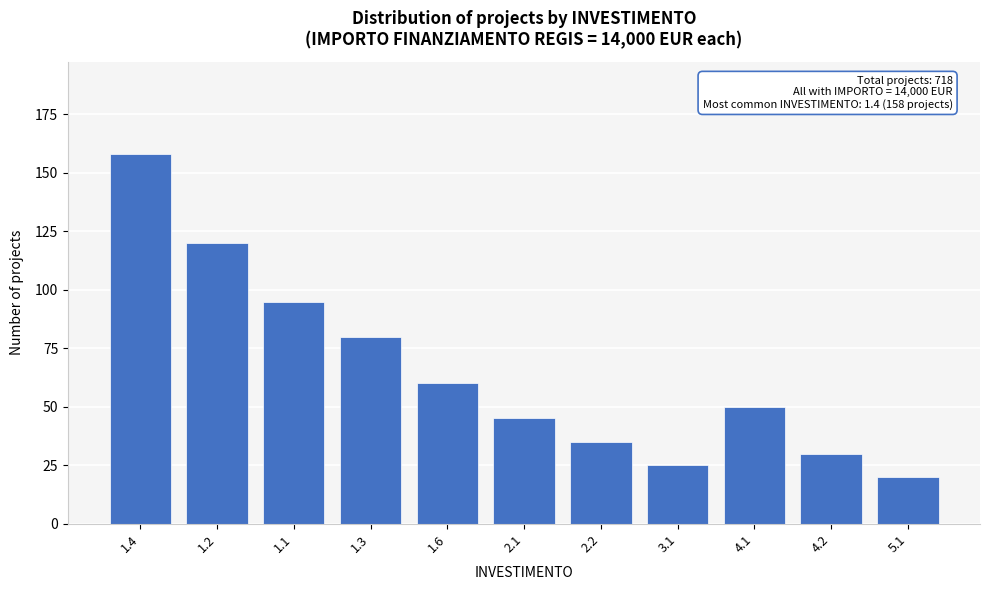

Reading left to right, extract all data points from this chart.

158	120	95	80	60	45	35	25	50	30	20